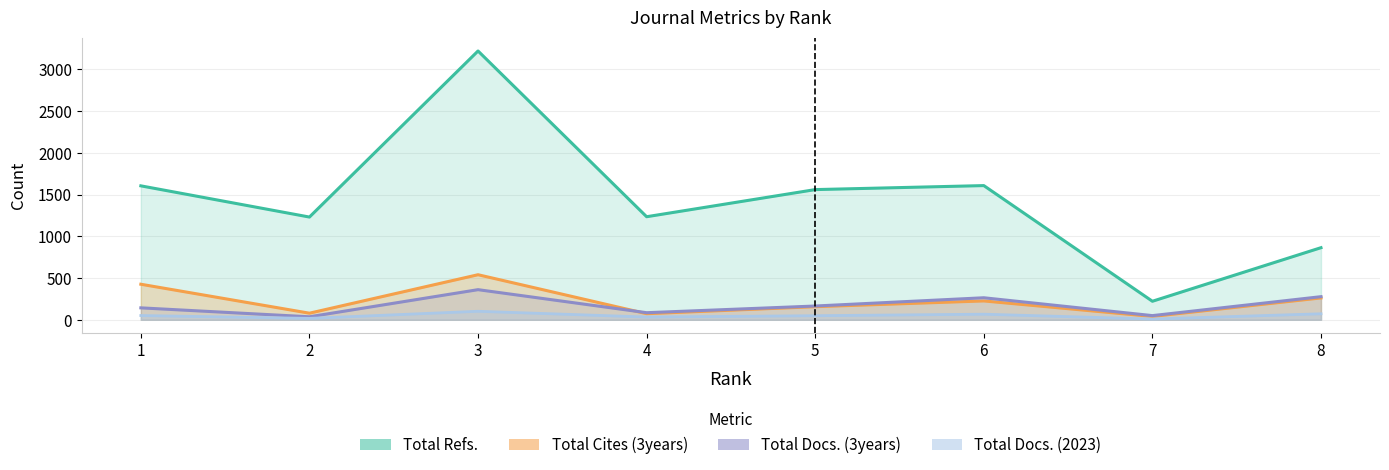

Reading left to right, extract all data points from this chart.

Total Refs.: 1605	1231	3221	1235	1560	1608	222	864
Total Cites (3years): 426	79	540	73	157	226	40	262
Total Docs. (3years): 143	36	361	85	165	264	50	277
Total Docs. (2023): 51	17	102	33	49	67	9	72